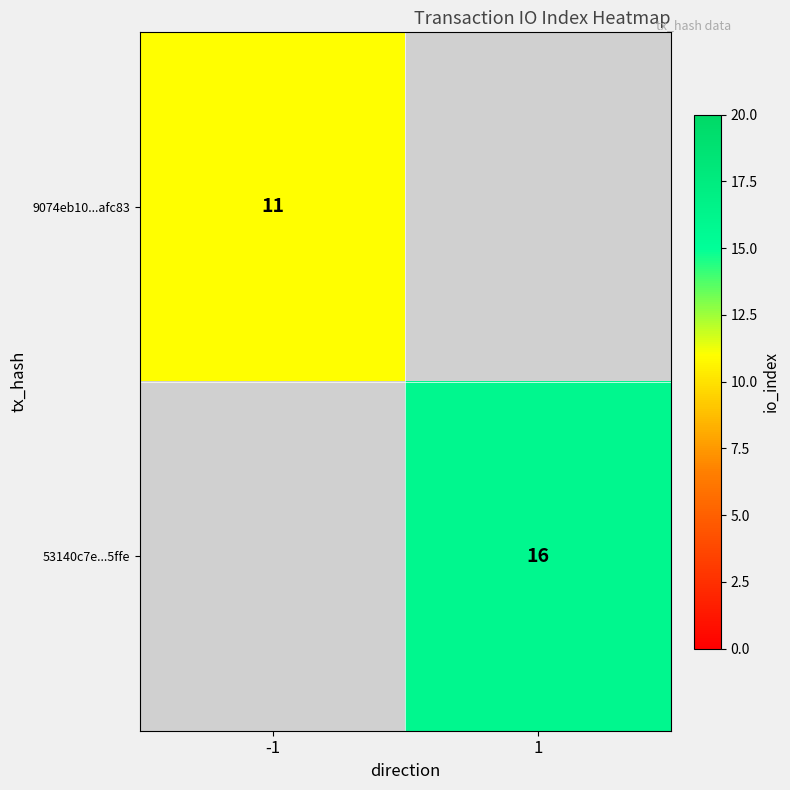

Which label corresponds to the largest value in the chart?

1